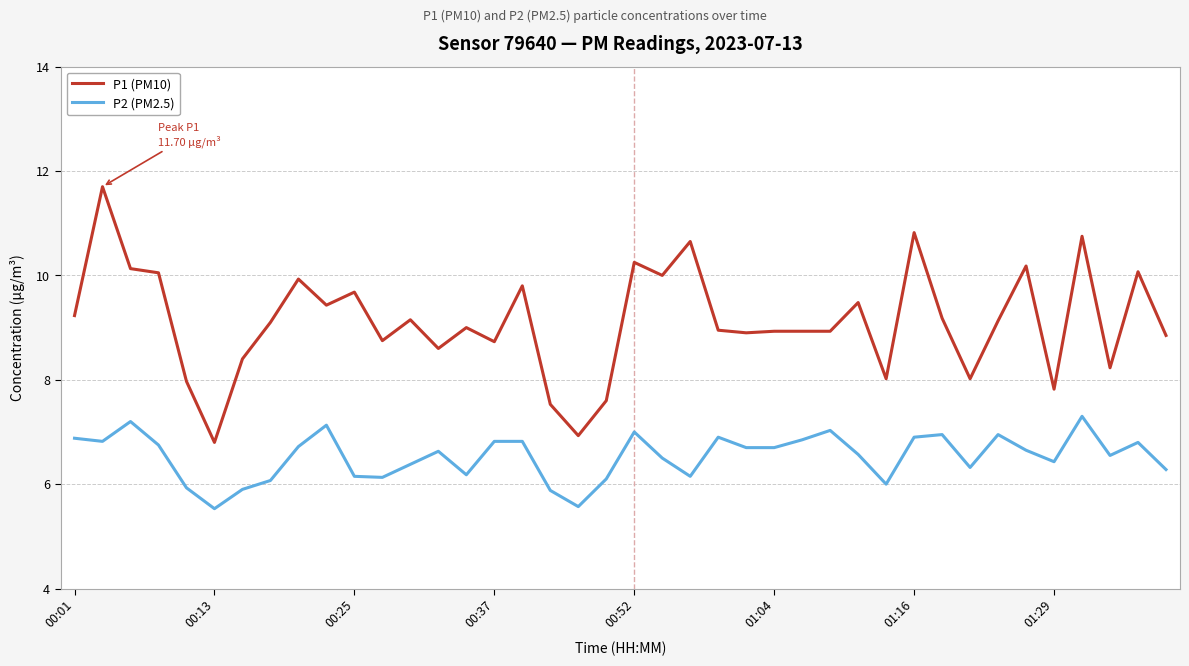

List the series in order of their peak value, highest first.

P1 (PM10), P2 (PM2.5)